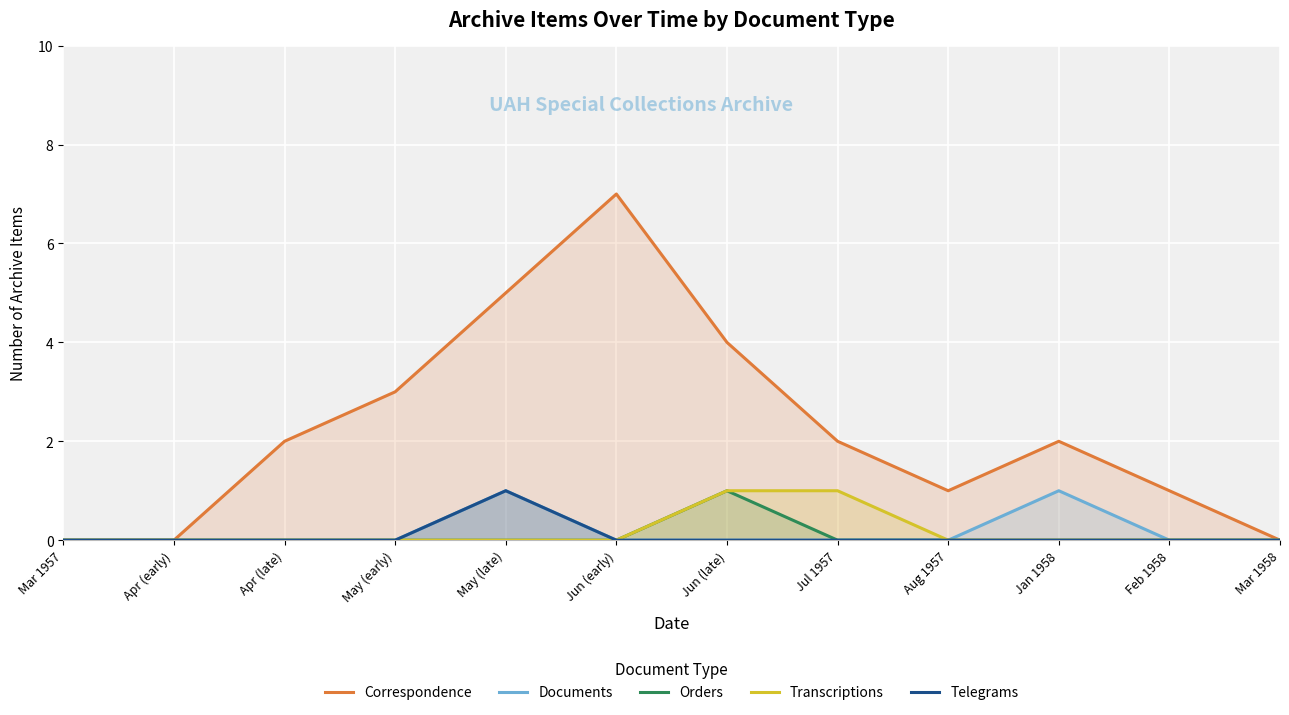

Which series has the largest range (max minus min)?

Correspondence